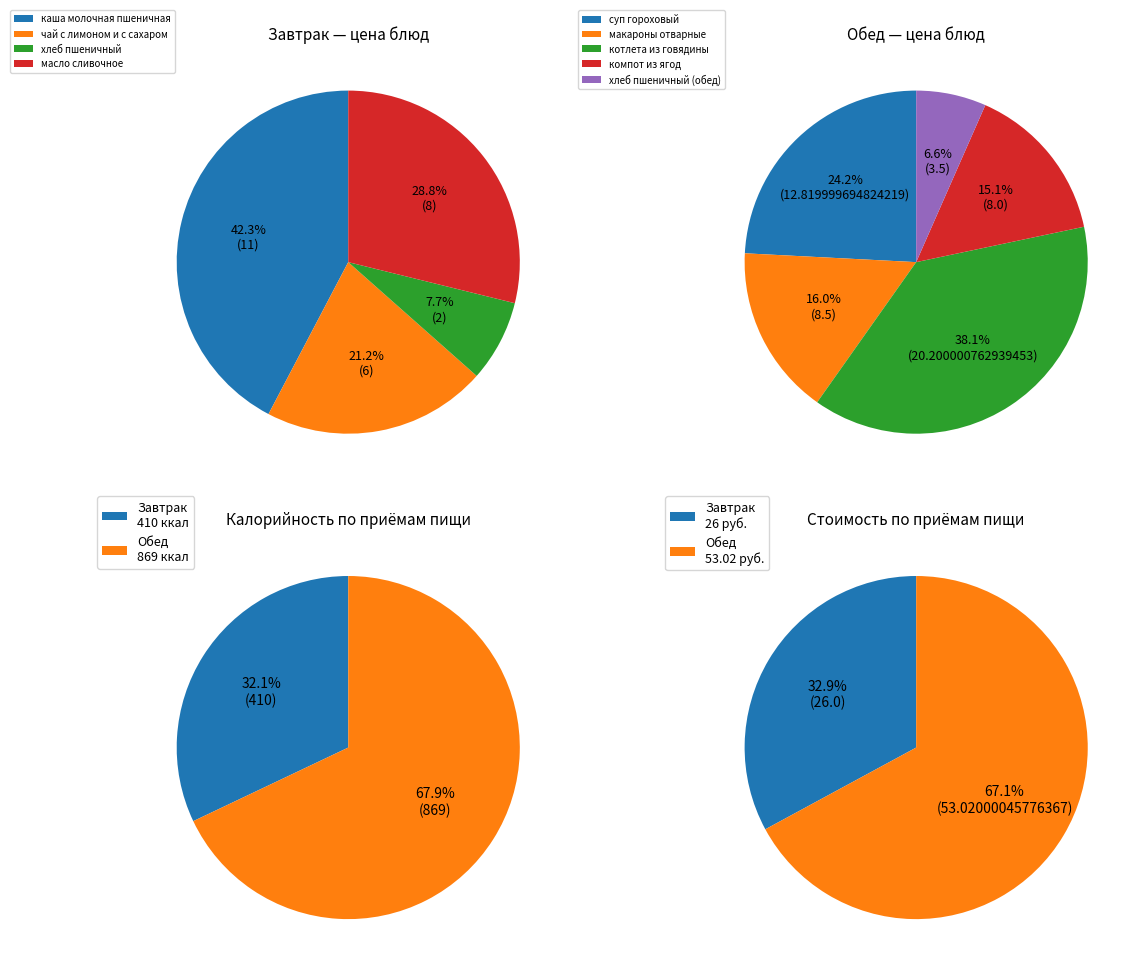

Rank the series by their average value, from lowest to highest.

Завтрак, Обед